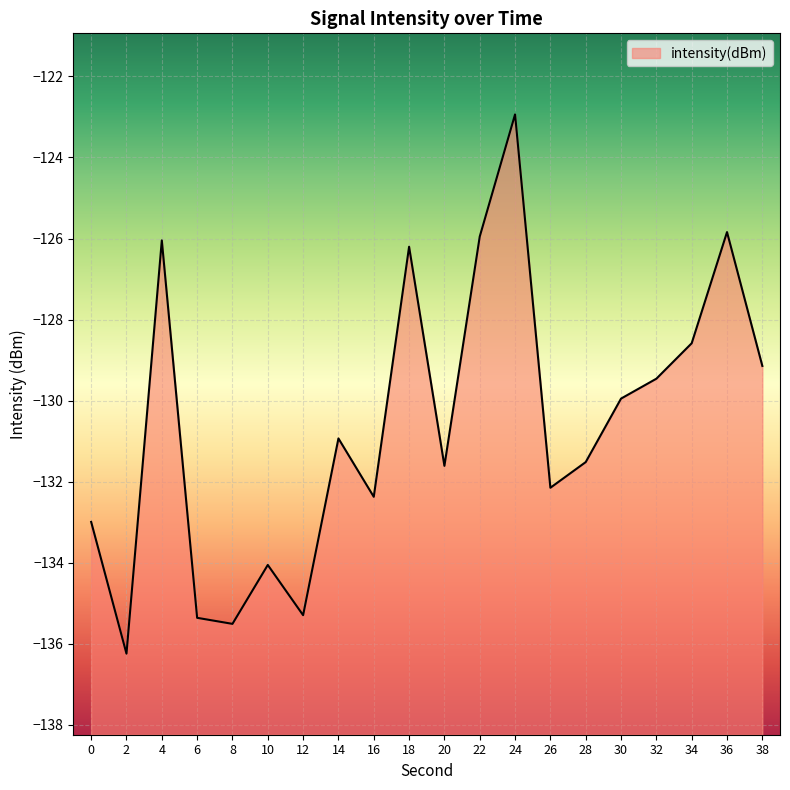

List the labels in order of value, largest first.

24, 36, 22, 4, 18, 34, 38, 32, 30, 14, 28, 20, 26, 16, 0, 10, 12, 6, 8, 2